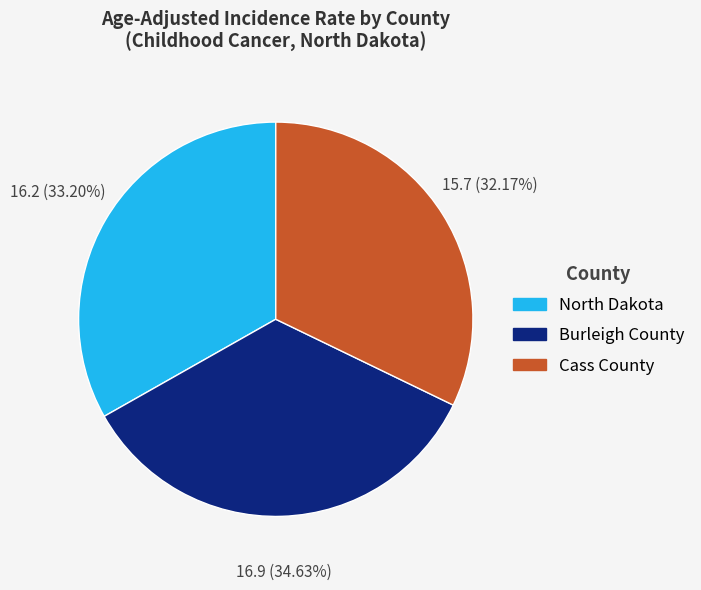

To the nearest percent, what percentage of the pie is Cass County?

32%